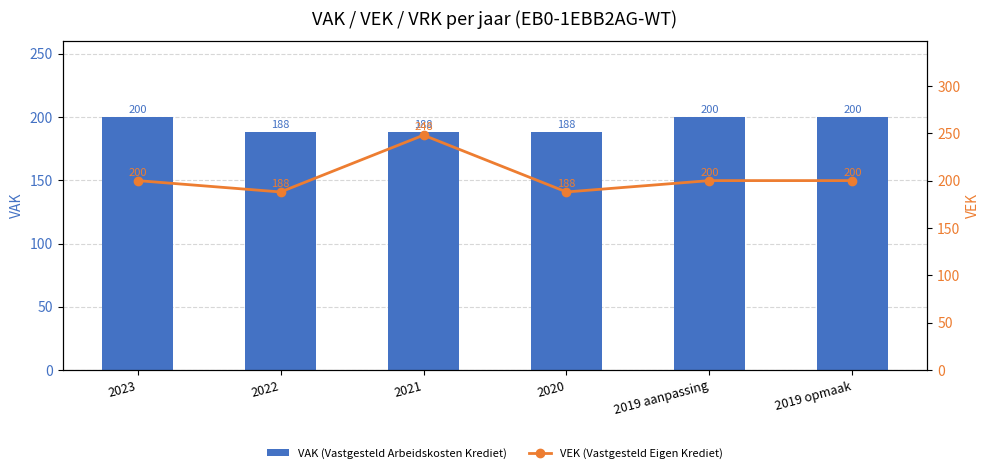

Which series has the widest spread of values?

VEK (Vastgesteld Eigen Krediet)